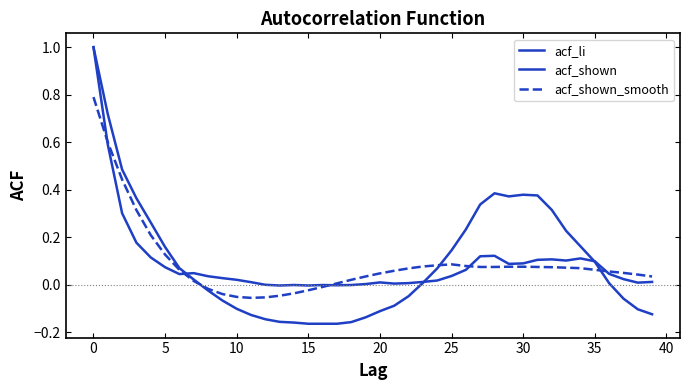

Does the chart have visible grid lines?

No